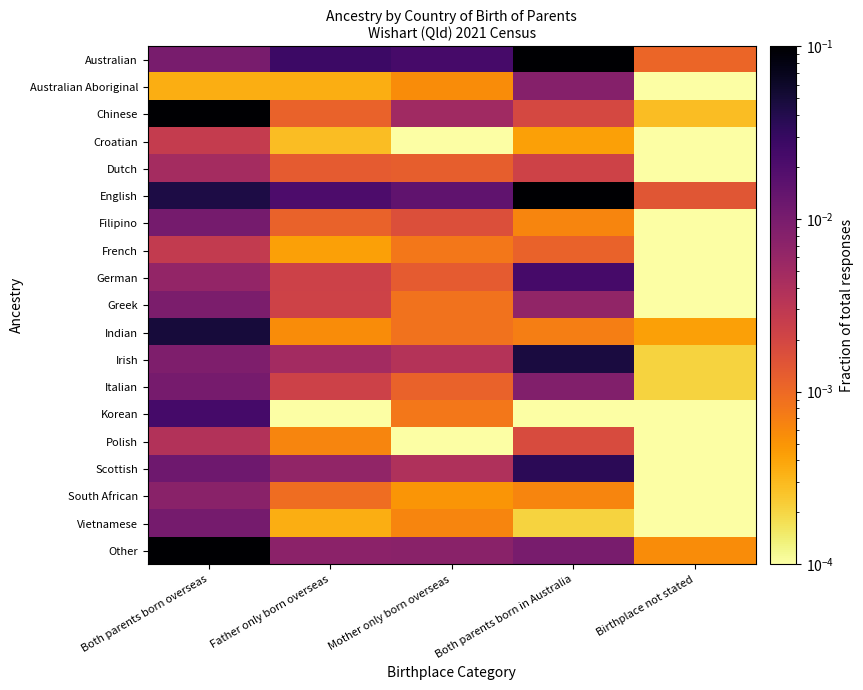

At Mother only born overseas, list the series in order from largest to smallest.

Australian, English, Other, Chinese, Scottish, Irish, Filipino, German, Dutch, Italian, Greek, Indian, French, Korean, Vietnamese, Australian Aboriginal, South African, Croatian, Polish